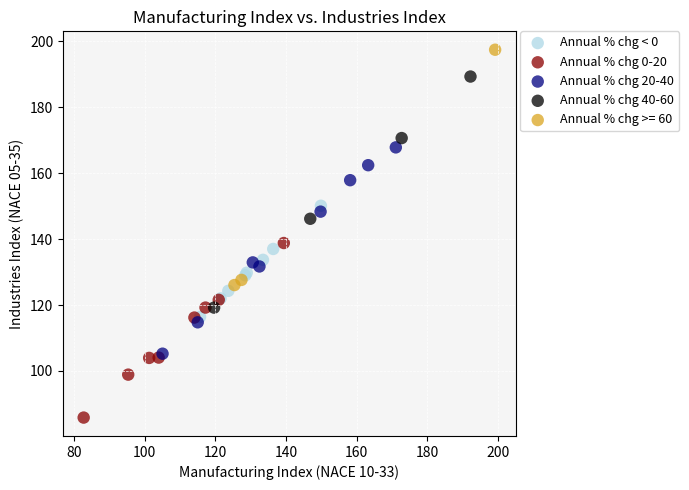

Which series contains the lowest Y value?

Annual % chg 0-20